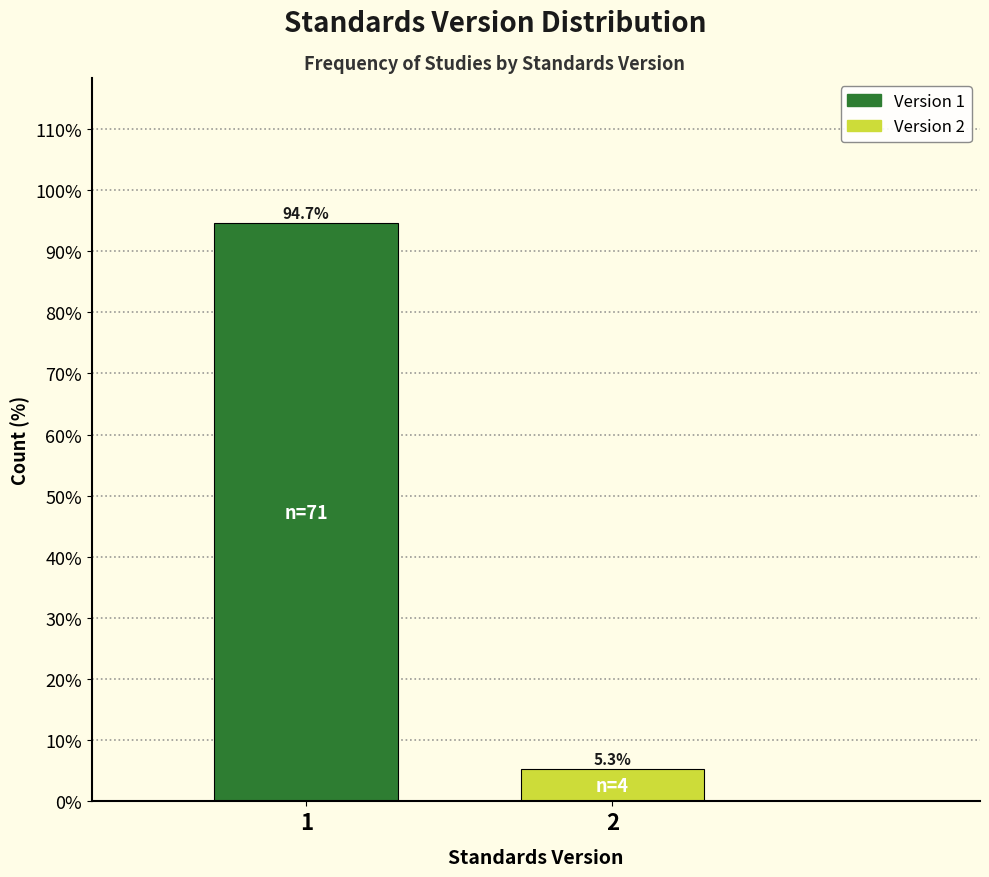

Reading left to right, extract all data points from this chart.

1=94.7	2=5.3